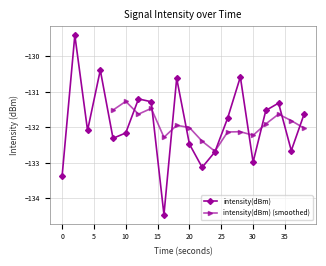

How many interior local valleys does the intensity(dBm) series have?

6